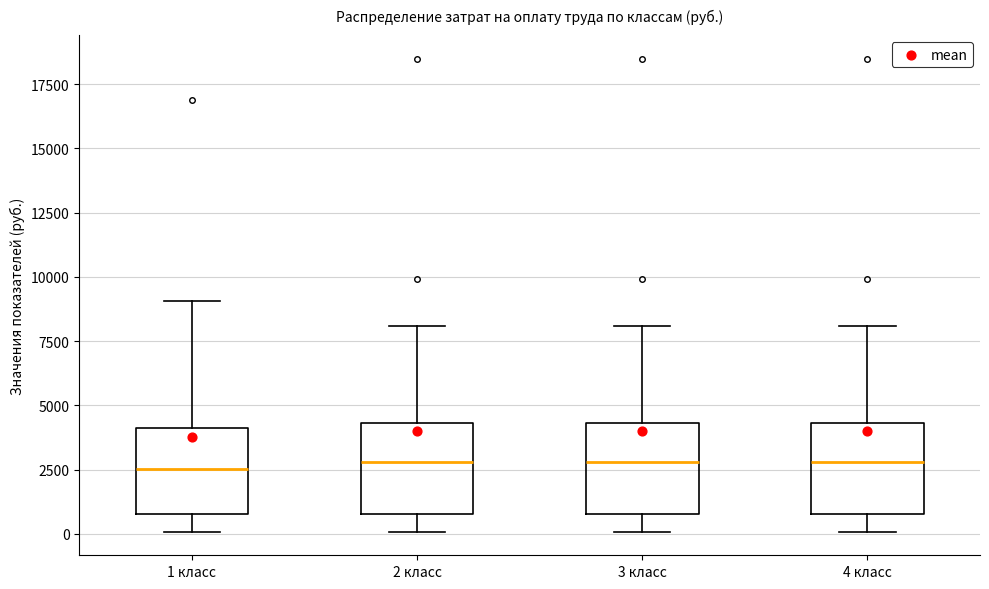

Reading left to right, read every box against the y-axis: the position of its median line, the range the box covers, and the ends of its whiskers. The values are not printed on the chart, so give them approximately, as read against the axis.

1 класс: median 2500, box 1000 to 4000, whiskers 0 to 9000
2 класс: median 3000, box 1000 to 4500, whiskers 0 to 8000
3 класс: median 3000, box 1000 to 4500, whiskers 0 to 8000
4 класс: median 3000, box 1000 to 4500, whiskers 0 to 8000